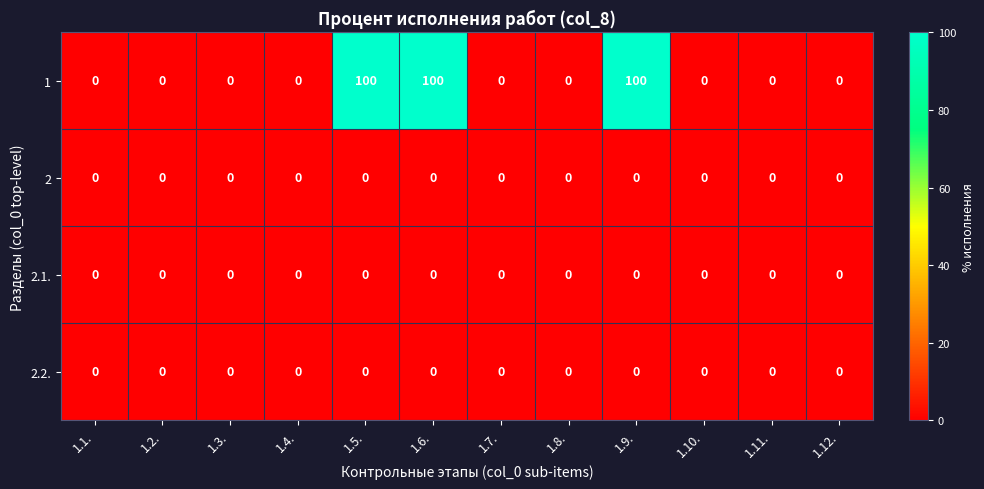

True or false: 2.1. has a value of 0 at 1.2..

True